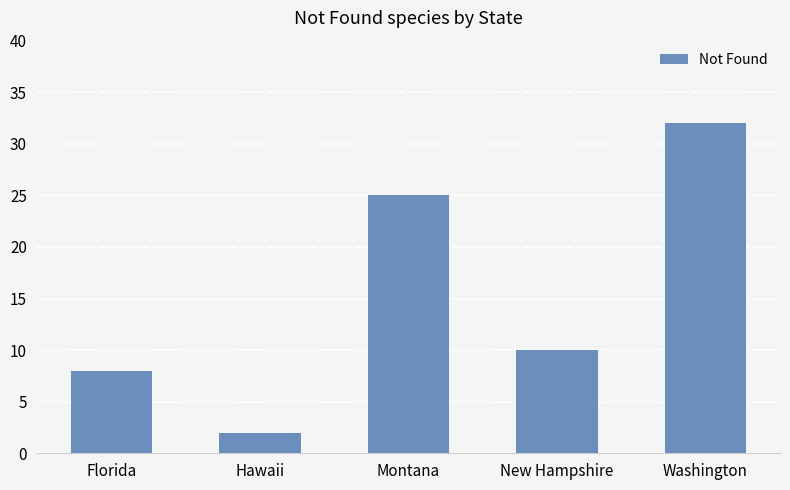

Read the value at Washington, to the nearest 10.

30